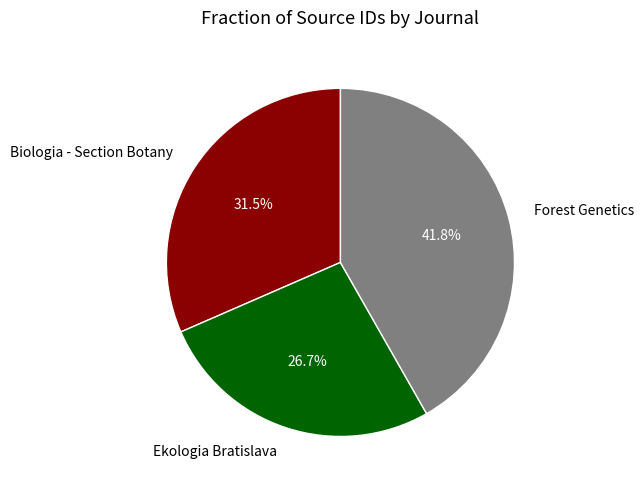

Rank the categories by value from highest to lowest.

Forest Genetics, Biologia - Section Botany, Ekologia Bratislava